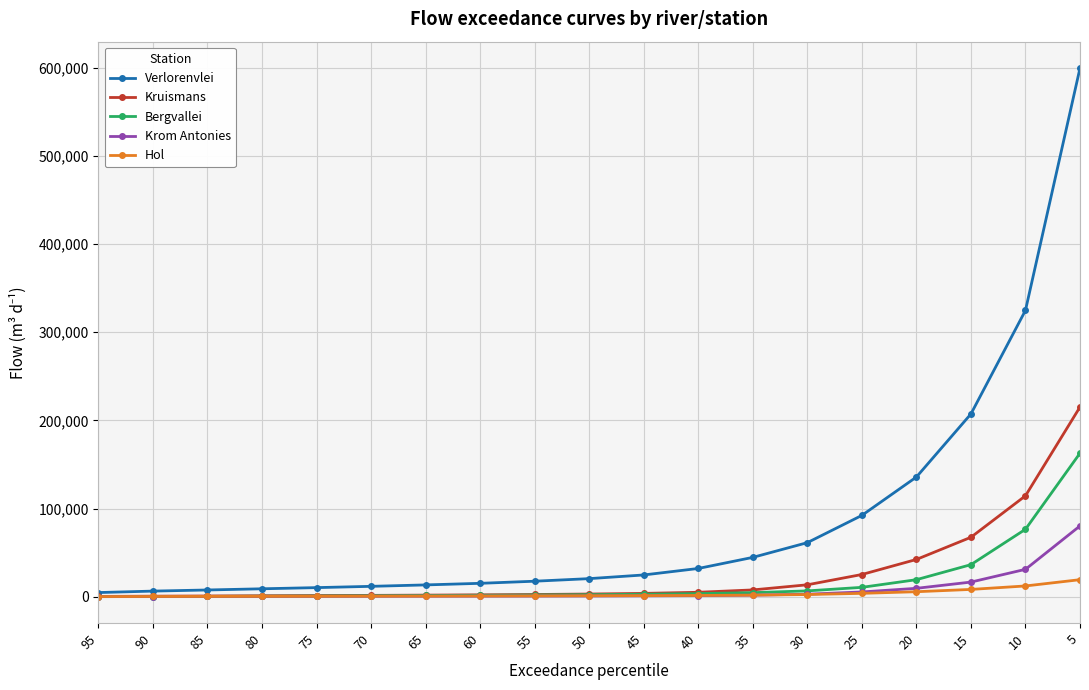

True or false: Krom Antonies and Verlorenvlei cross at least once.

False